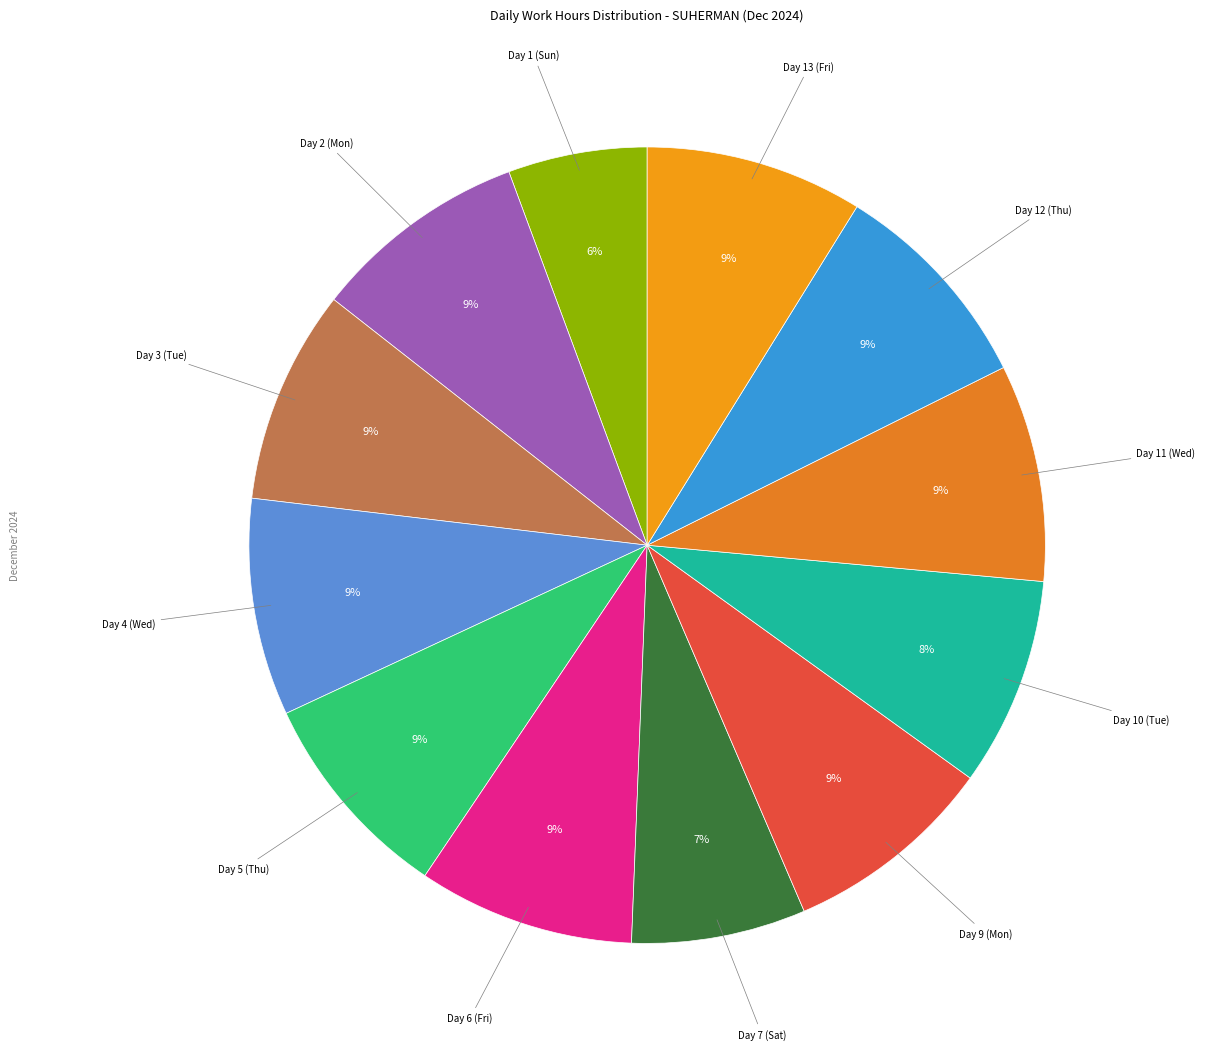

Is there any slice that represents more than half of the pie?

No